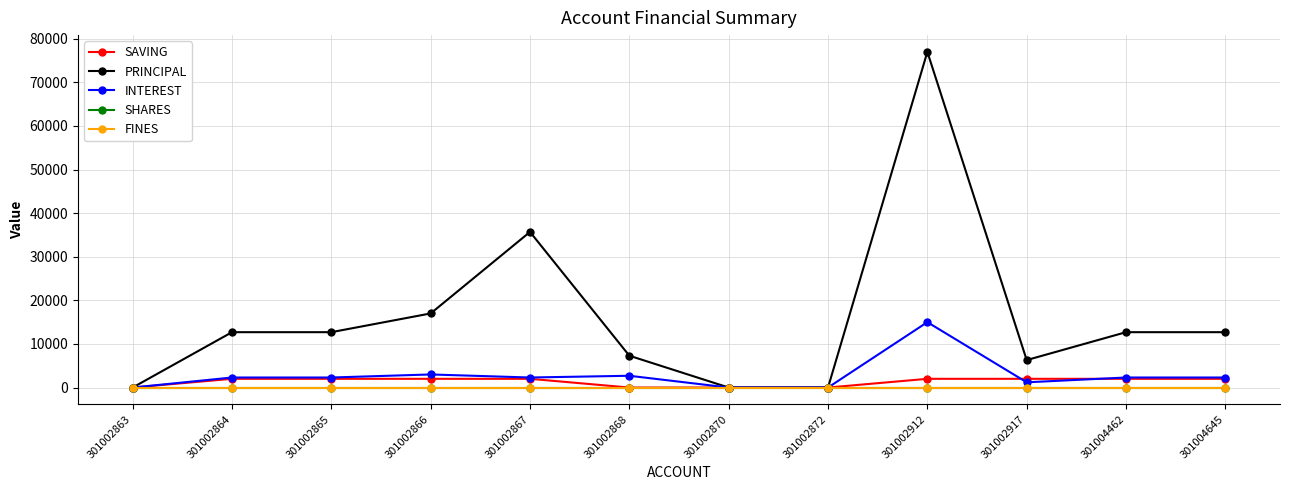

Reading left to right, extract all data points from this chart.

SAVING: 0	2000	2000	2000	2000	0	0	0	2000	2000	2000	2000
PRINCIPAL: 0	12700	12700	17000	35700	7300	0	0	77000	6300	12700	12700
INTEREST: 0	2300	2300	3000	2300	2700	0	0	15000	1200	2300	2300
SHARES: 0	0	0	0	0	0	0	0	0	0	0	0
FINES: 0	0	0	0	0	0	0	0	0	0	0	0